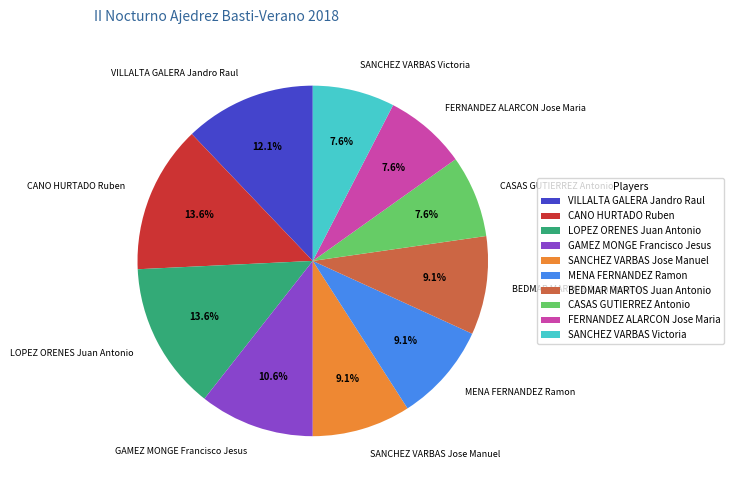

To the nearest percent, what is the difference between the FERNANDEZ ALARCON Jose Maria and LOPEZ ORENES Juan Antonio slice percentages?

6%